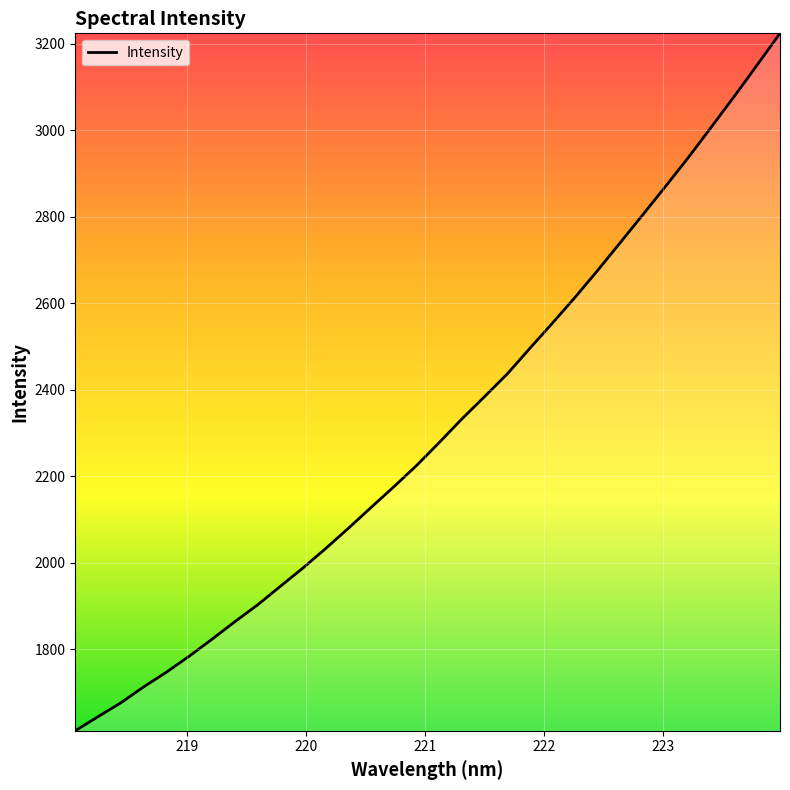

What is the difference between the maximum and minimum values?

1612.6